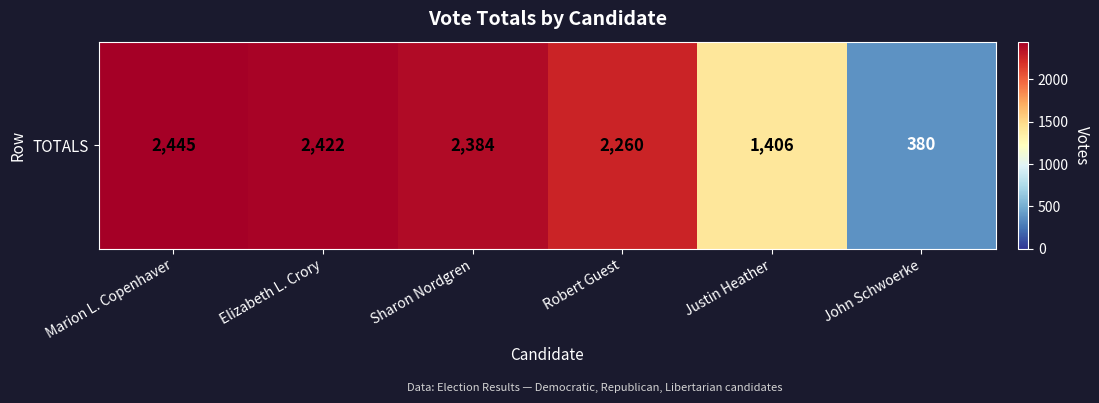

Is it true that the value at Justin Heather is 1406?

True